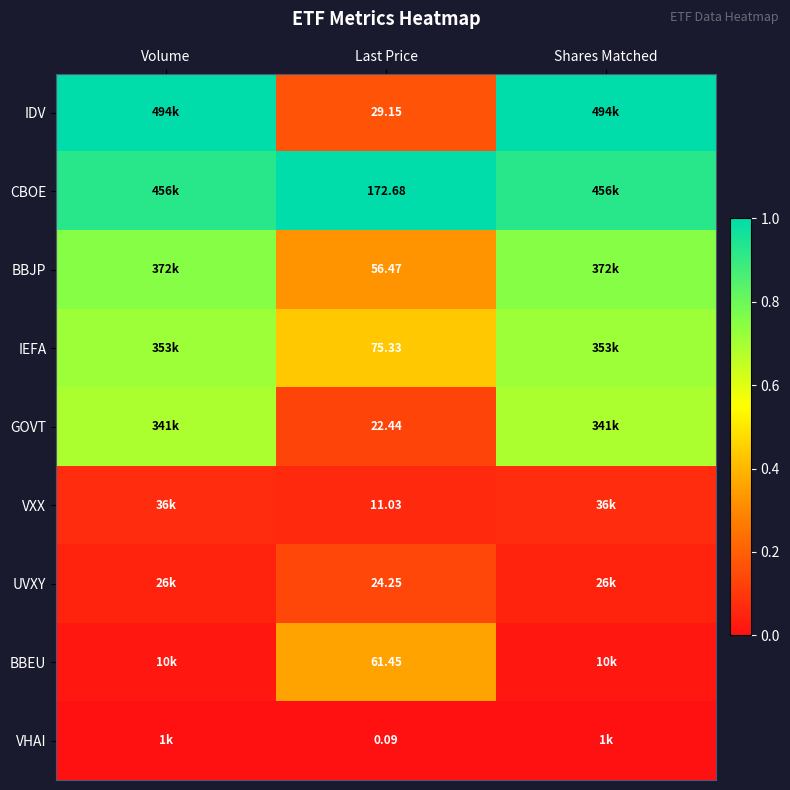

Rank the series at Last Price from lowest to highest value.

VHAI, VXX, GOVT, UVXY, IDV, BBJP, BBEU, IEFA, CBOE